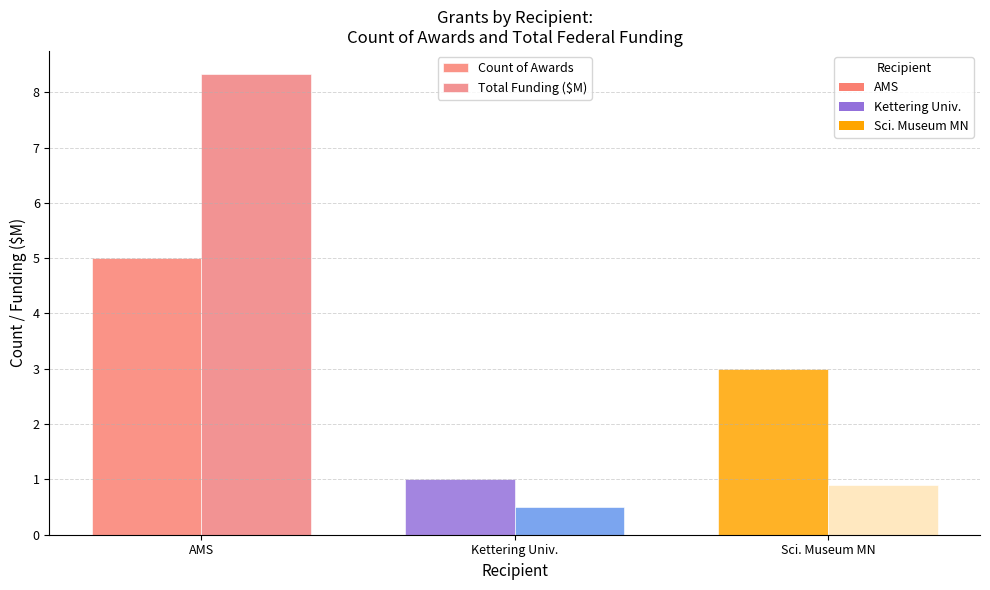

What is the total value across all series at Kettering Univ.?

1.5